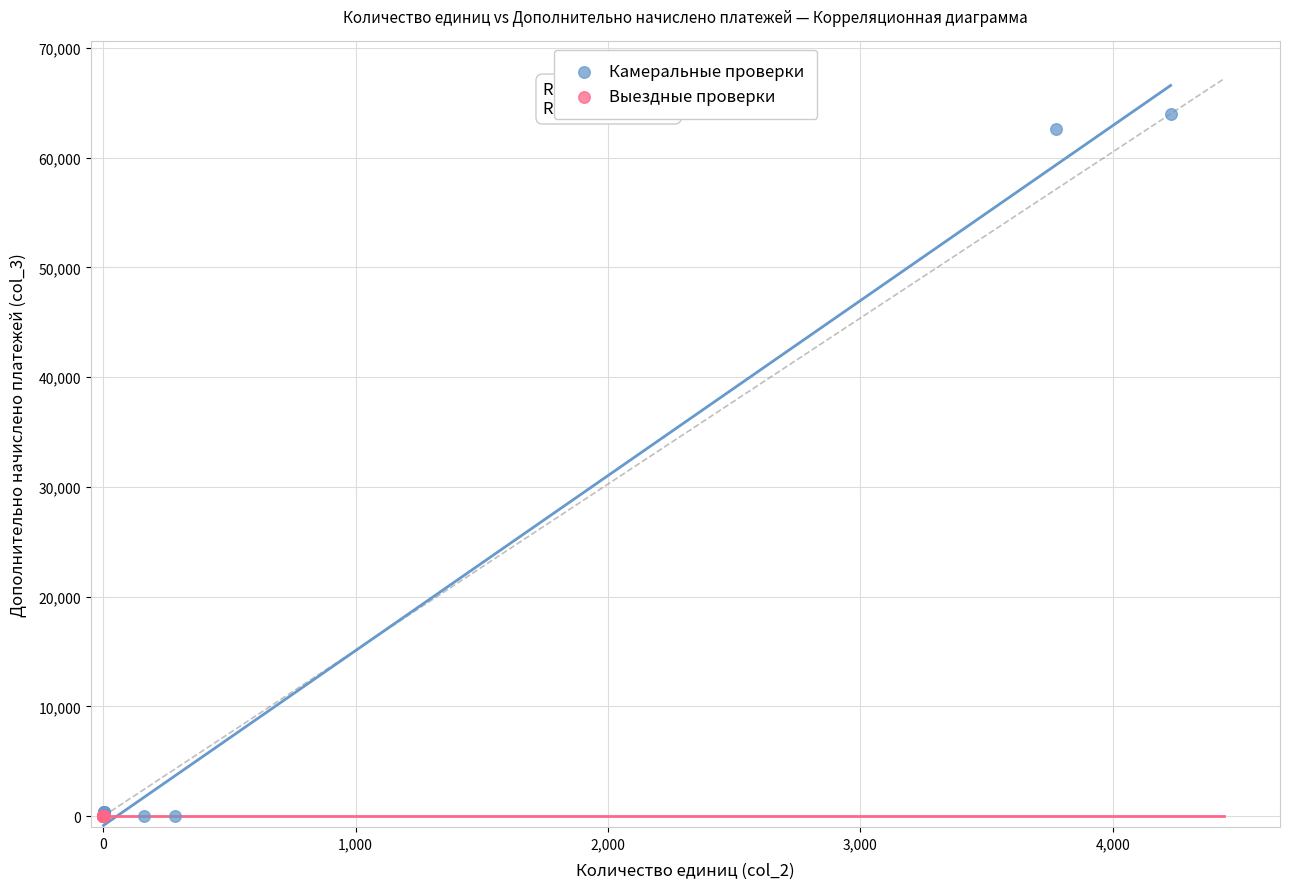

Which series reaches the maximum Y coordinate?

Камеральные проверки